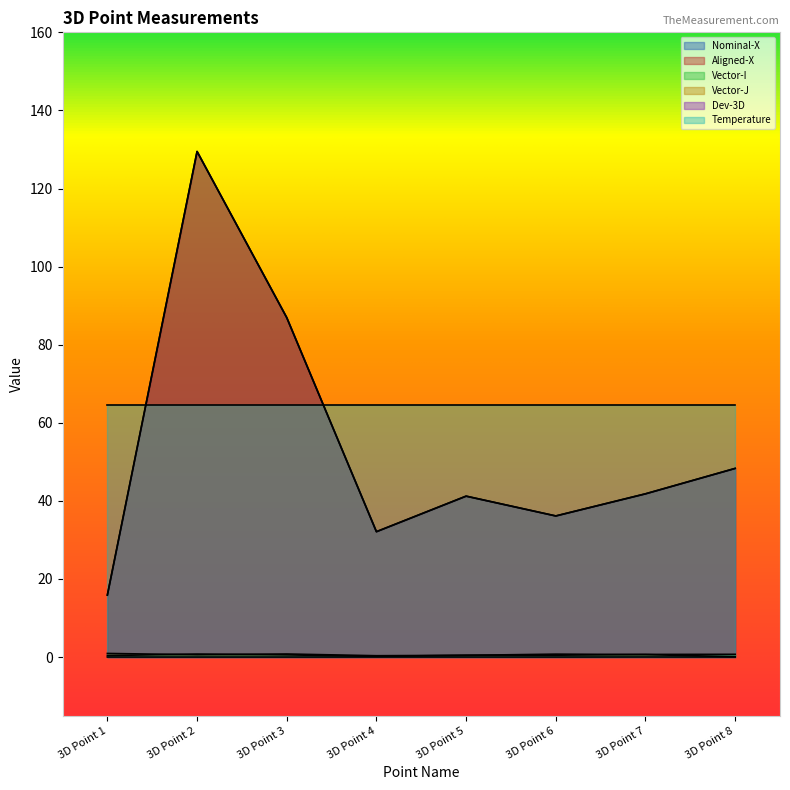

Which category has the highest value across all series?

3D Point 2